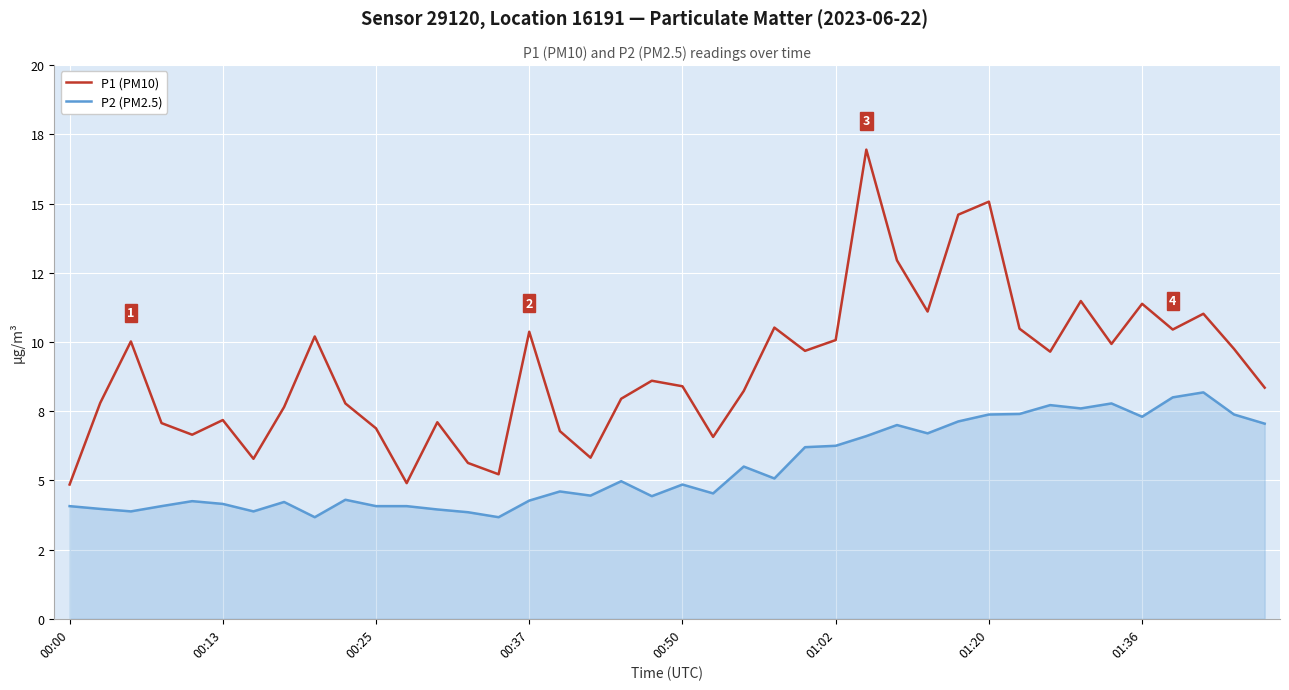

Which series has the largest range (max minus min)?

P1 (PM10)